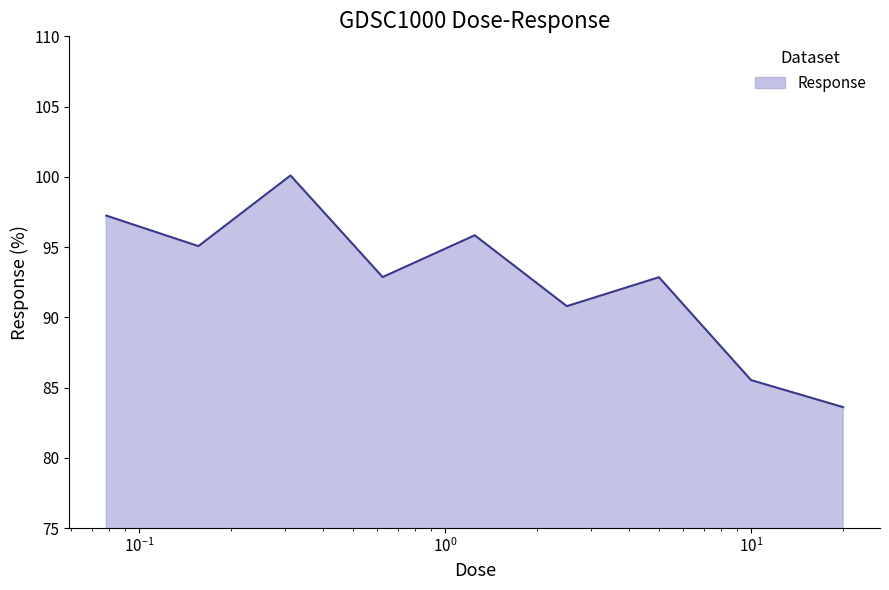

What is the minimum value shown in the chart?

83.6